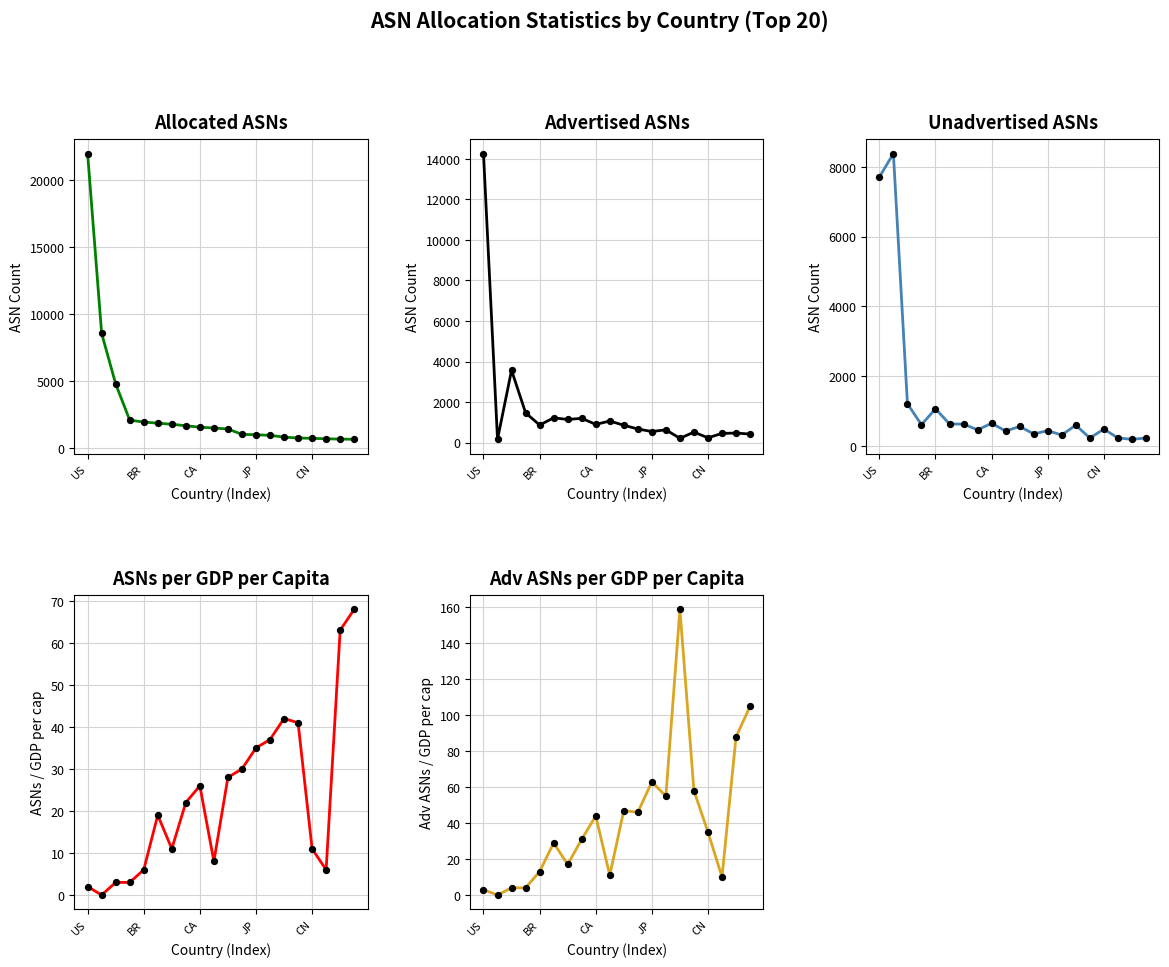

At how many categories does at least one series exceed 2124?

3